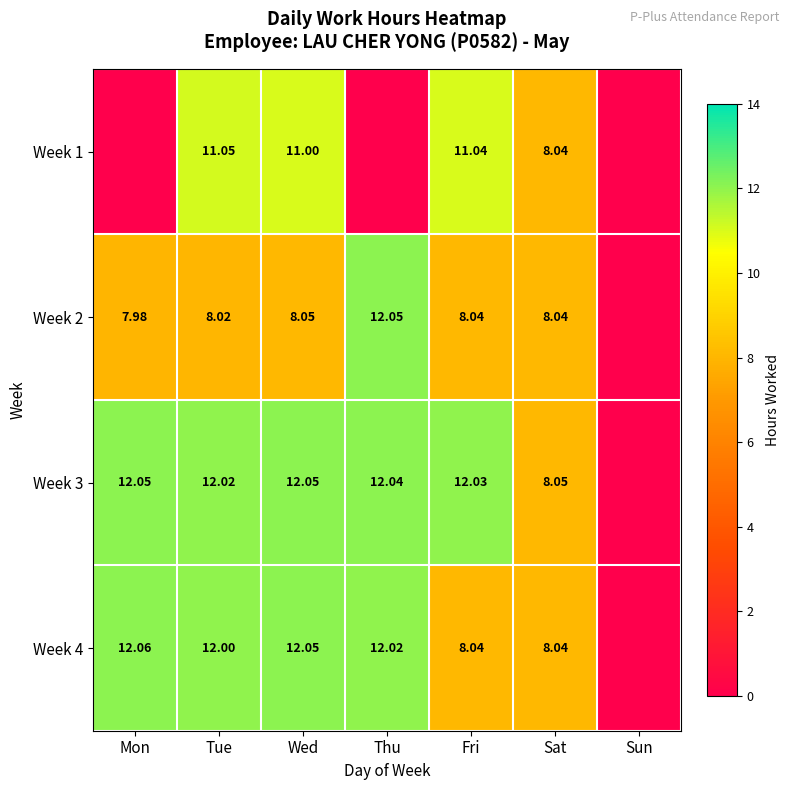

What is the sum of the Week 4 values at Mon and Fri?

20.1